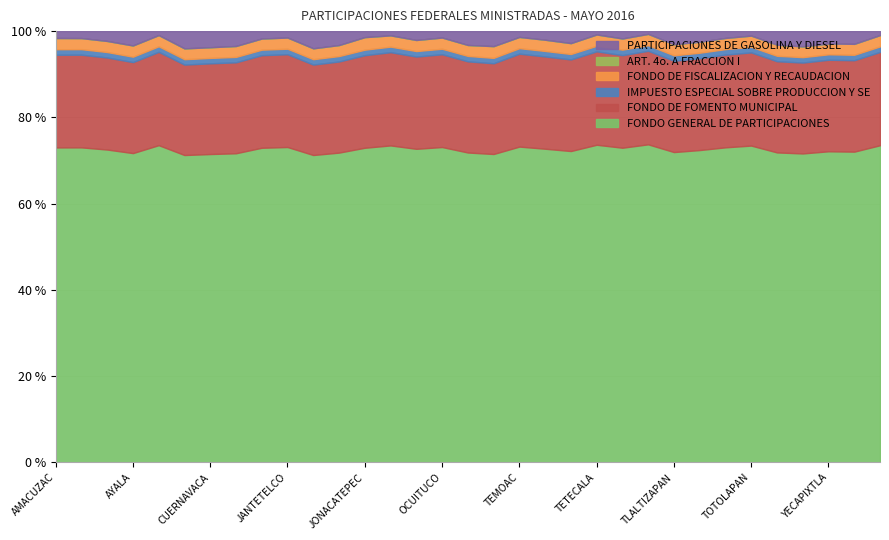

What is the label of the 13th point from the left?

JONACATEPEC